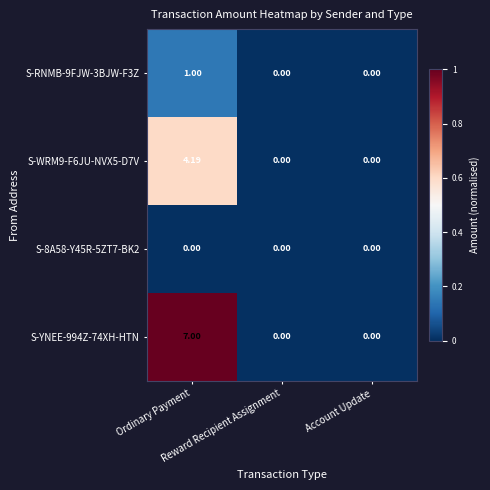

Between Ordinary Payment and Reward Recipient Assignment, which series saw the biggest shift?

S-YNEE-994Z-74XH-HTN